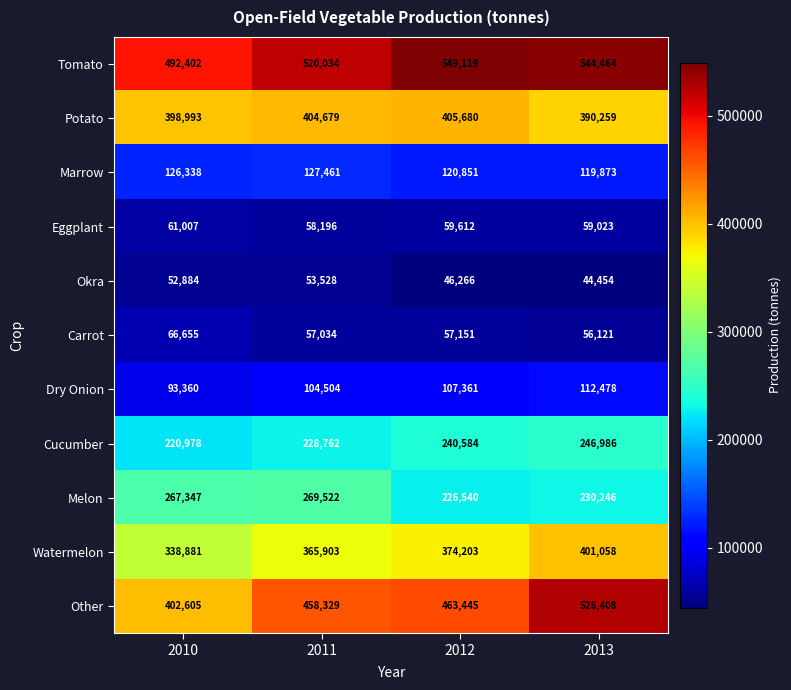

At how many categories does at least one series exceed 158722?

4